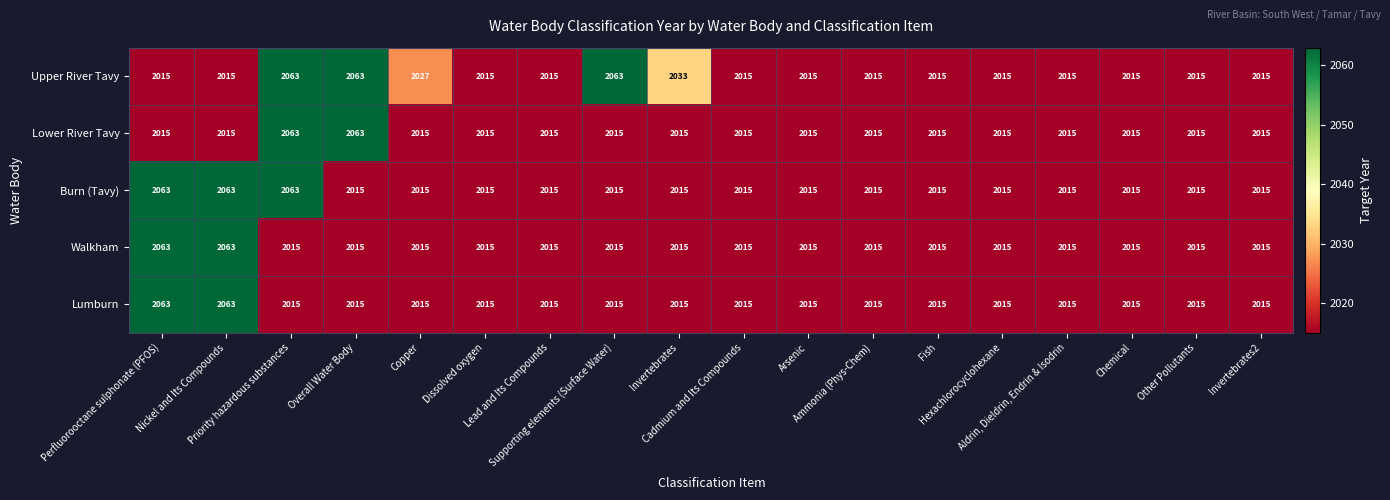

What is the difference between the maximum and second lowest values in the Walkham series?

48